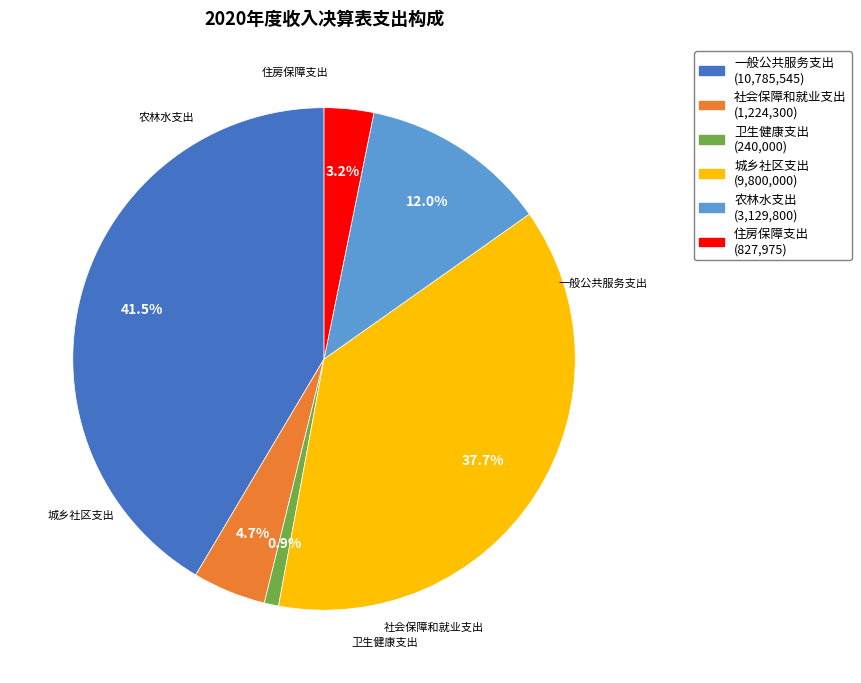

How many slices are in this pie chart?

6